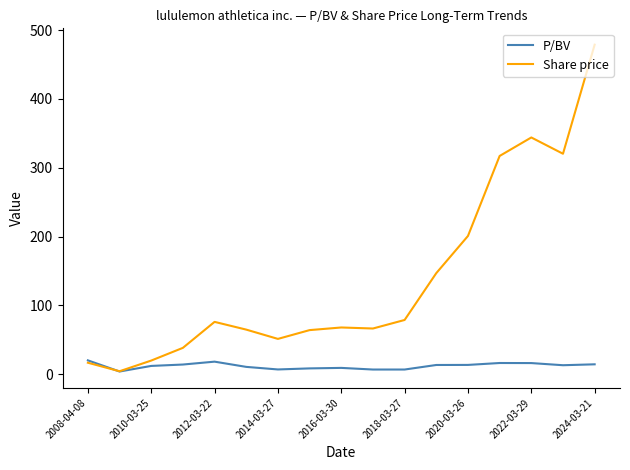

How many lines are shown in the chart?

2